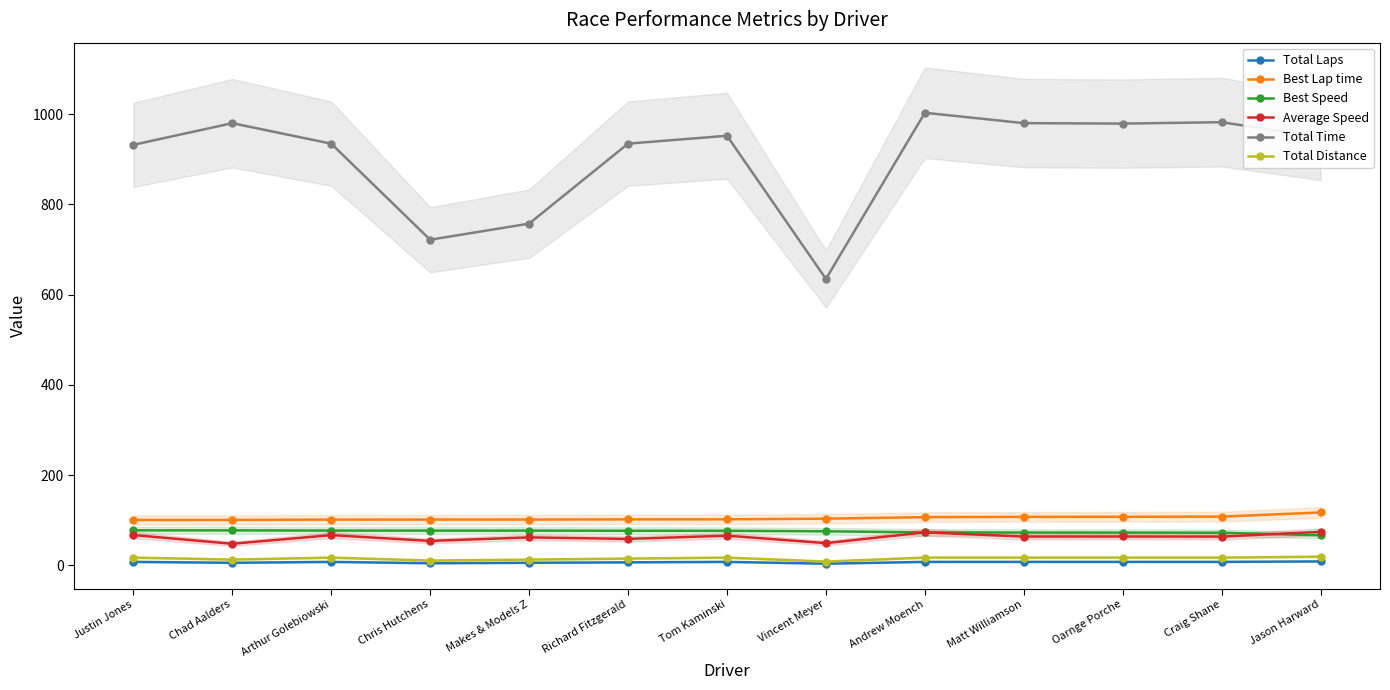

Reading left to right, list all the values displayed in this chart.

Total Laps: 8.0	6.0	8.0	5.0	6.0	7.0	8.0	4.0	8.0	8.0	8.0	8.0	9.0
Best Lap time: 100.9	101.0	101.6	101.7	101.7	102.2	102.2	103.7	107.1	107.7	107.9	108.3	117.5
Best Speed: 77.9	77.8	77.3	77.3	77.2	76.9	76.9	75.8	73.4	72.9	72.9	72.6	66.9
Average Speed: 67.5	48.1	67.3	54.4	62.3	58.9	66.0	49.5	73.4	64.2	64.2	64.0	74.5
Total Time: 932.0	979.9	934.6	721.7	757.4	934.6	952.1	634.8	1003.0	980.0	979.0	982.1	948.8
Total Distance: 17.5	13.1	17.5	10.9	13.1	15.3	17.5	8.7	17.5	17.5	17.5	17.5	19.6